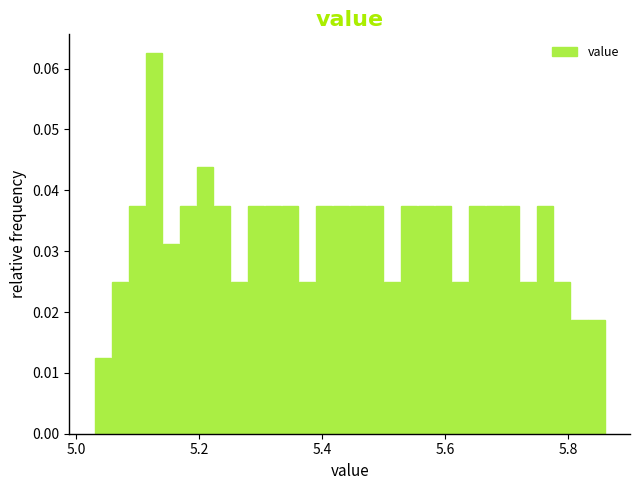

Around what value on the x-axis is the tallest bar? Give the approximate position of its centre, as read against the axis.

5.12